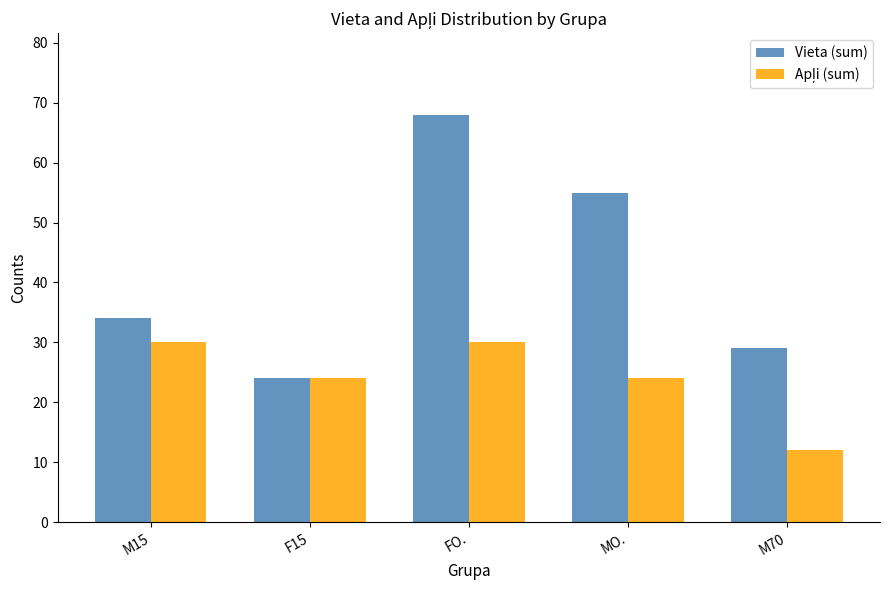

What is the sum of all Vieta (sum) values?

210